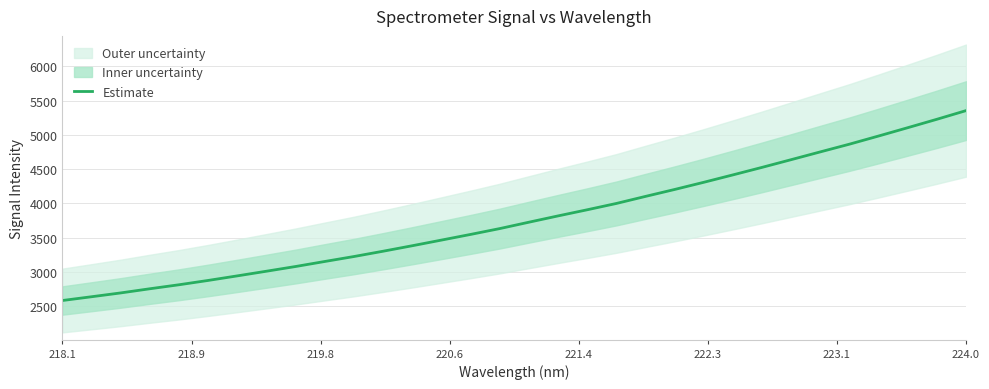

How many categories are shown in the chart?

32